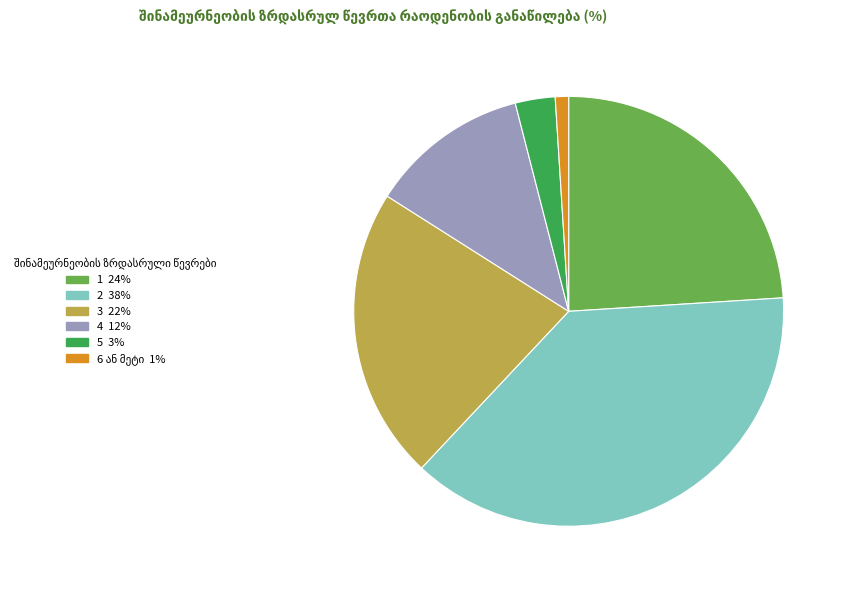

Is the sum of 4 and 5 greater than half?

No